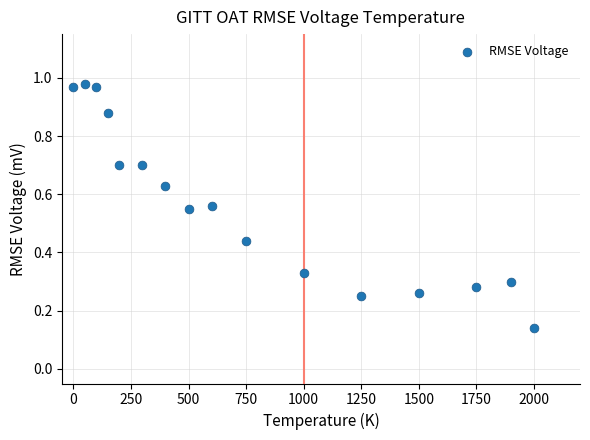

What is the range of Y values (max minus min)?

0.8